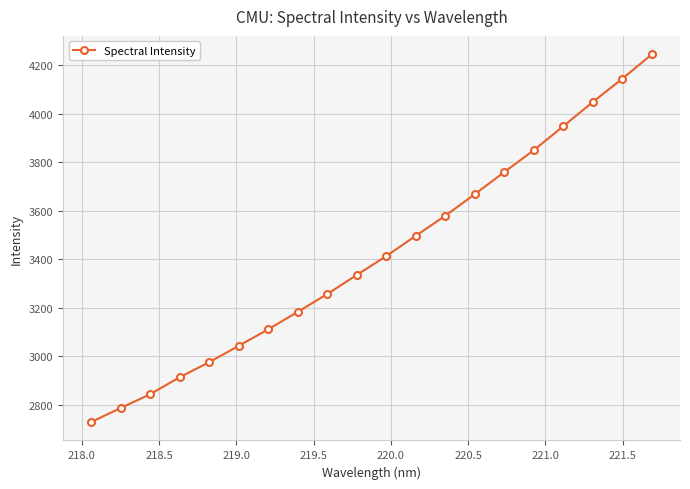

What is the average value?

3416.4